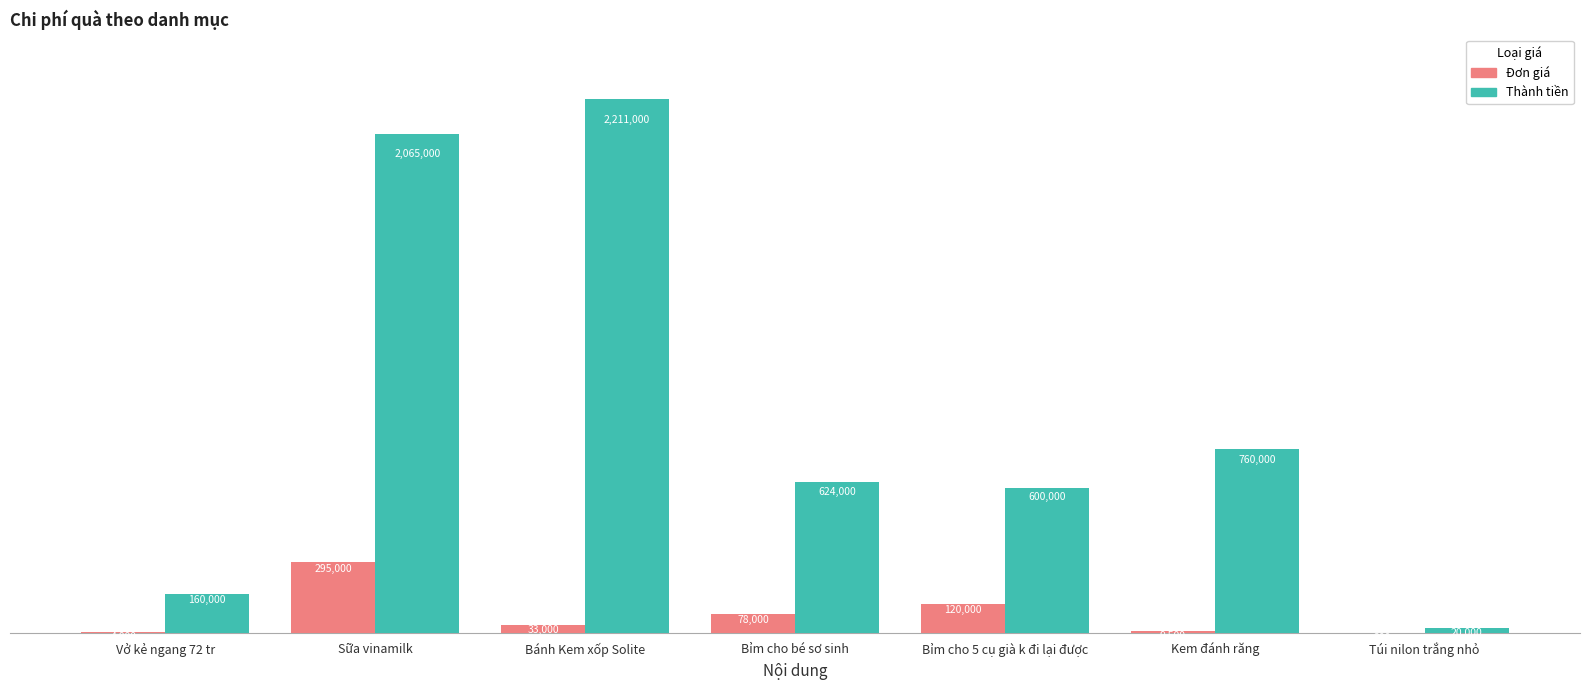

Read the Thành tiền value at Vở kẻ ngang 72 tr, to the nearest 100.

160000